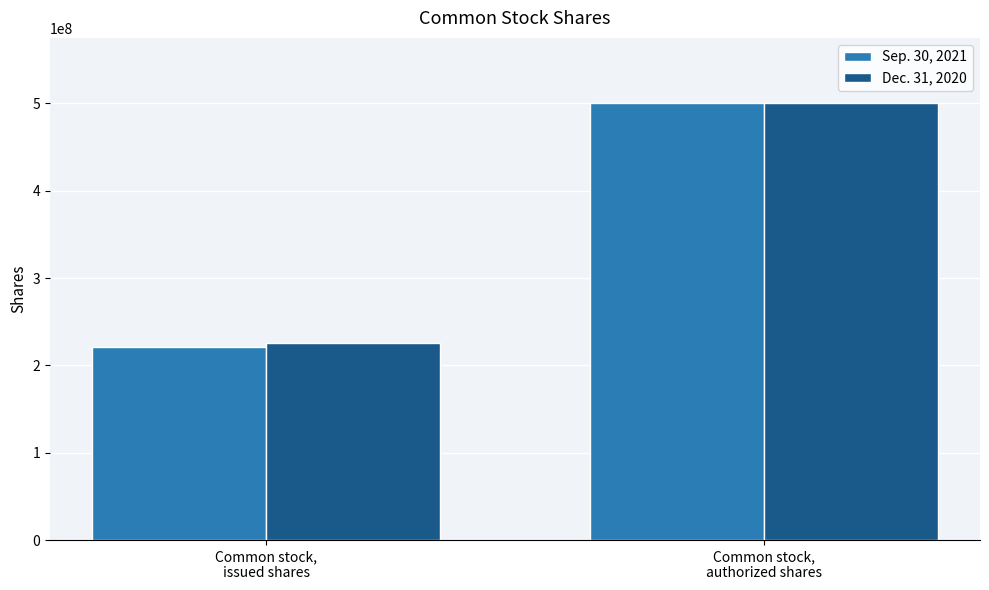

Reading left to right, transcribe all the data shown in this chart.

Sep. 30, 2021: Common stock,
issued shares=221400000	Common stock,
authorized shares=500000000
Dec. 31, 2020: Common stock,
issued shares=225500000	Common stock,
authorized shares=500000000